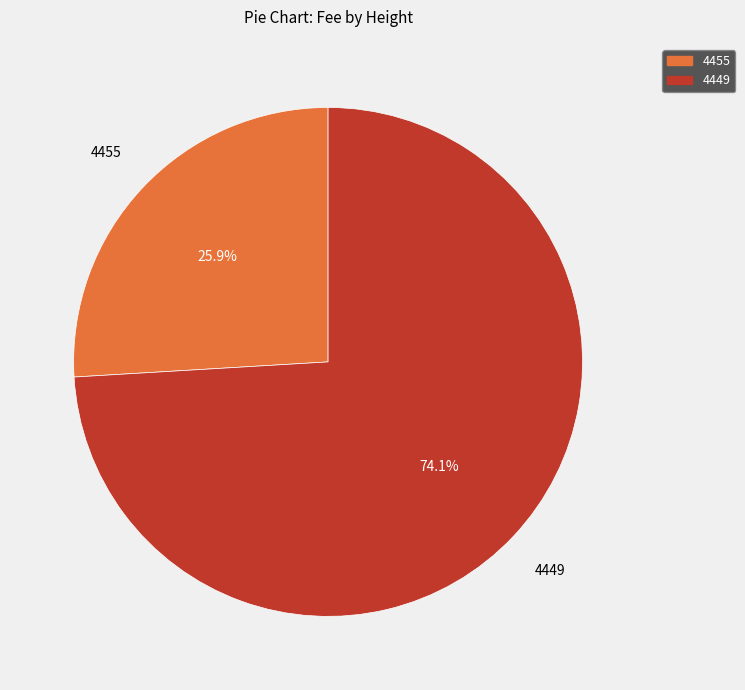

Which slice is the smallest?

4455